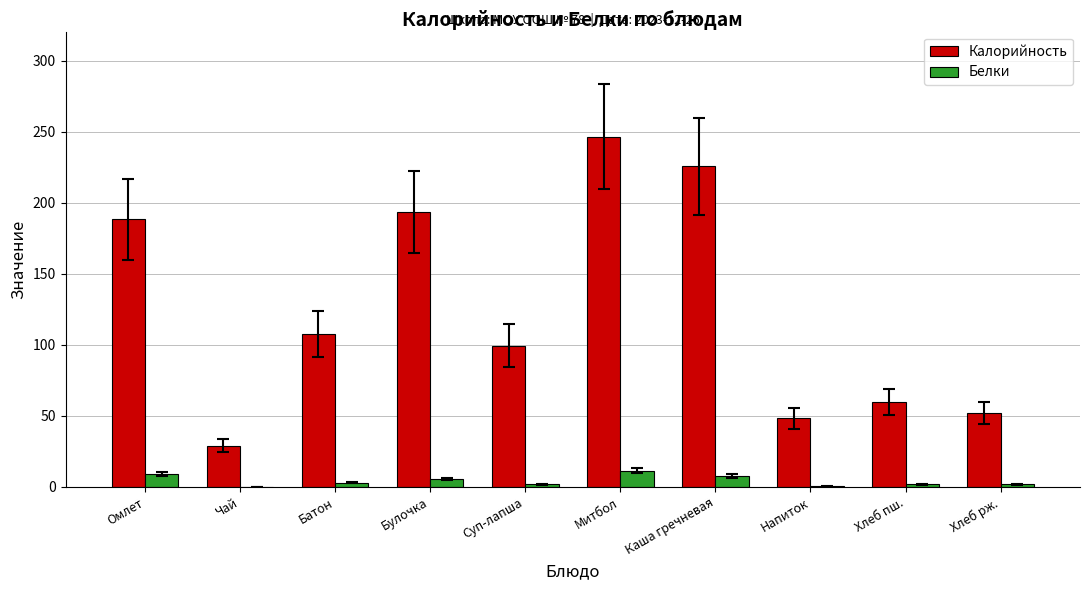

Which series has the largest range (max minus min)?

Калорийность